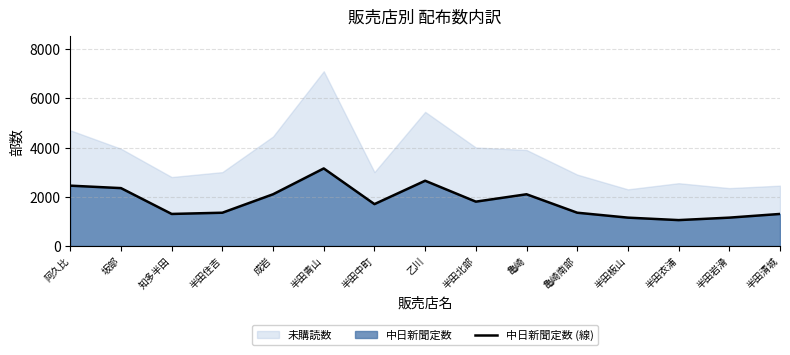

What is the label of the 9th point from the right?

半田中町